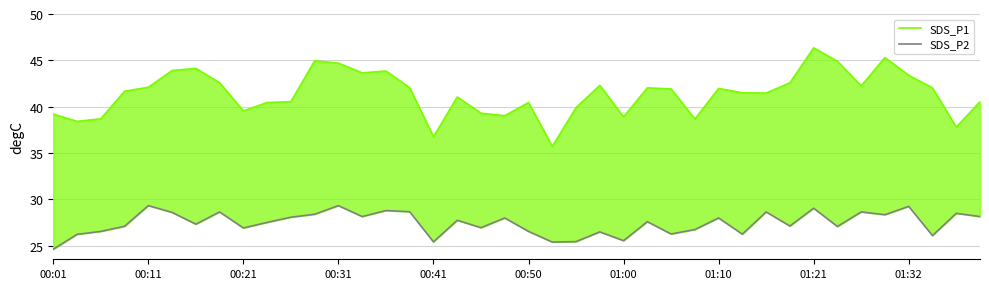

What is the average value of the SDS_P2 series?

27.4